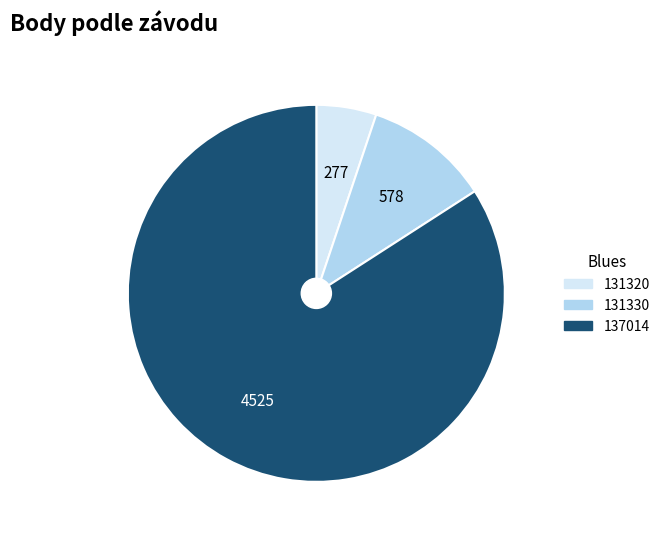

What is the majority slice?

137014